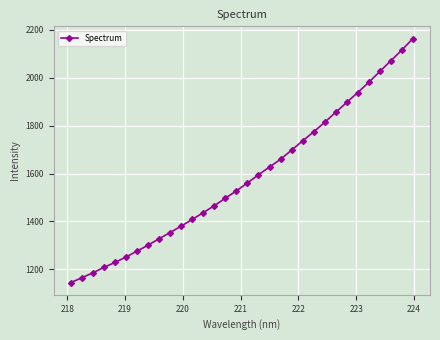

What is the greatest value displayed?

2164.0